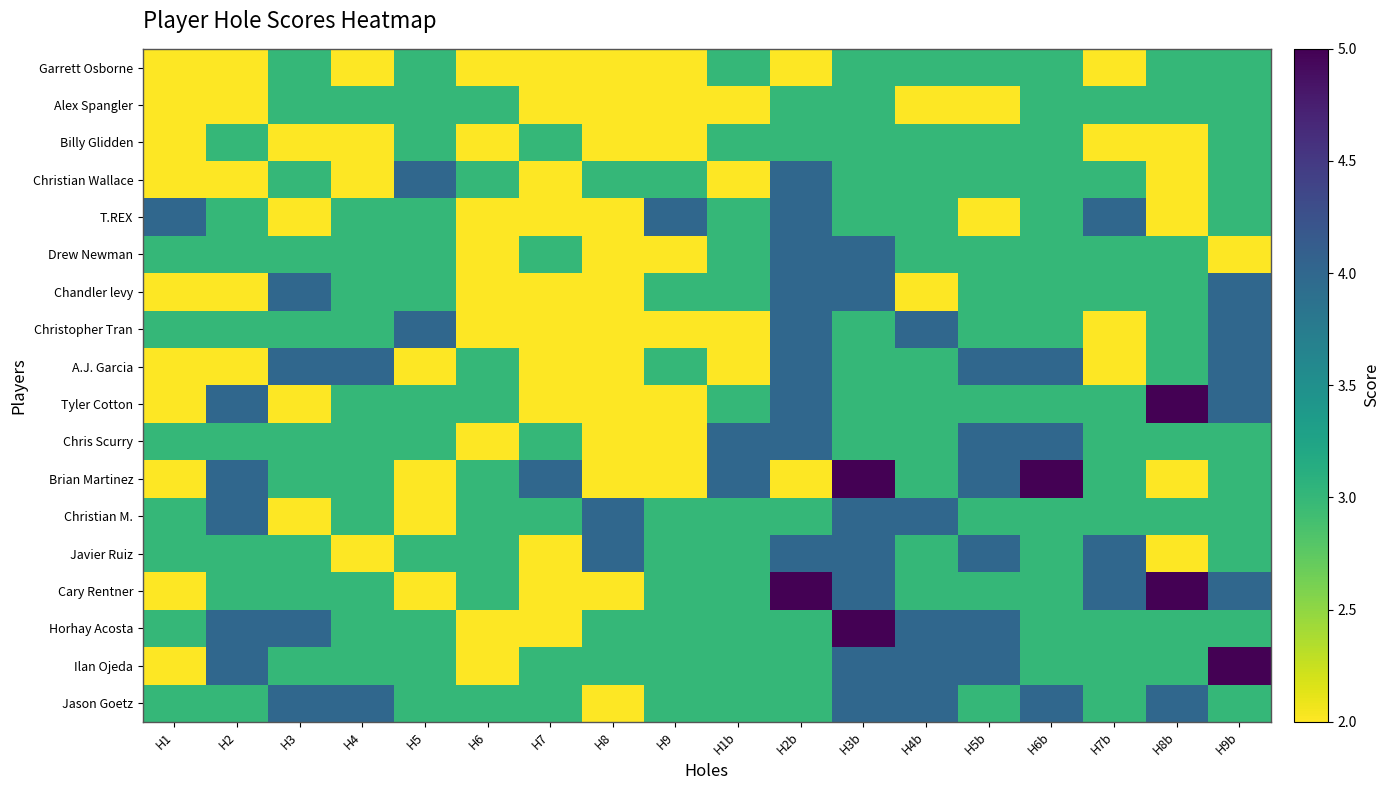

What is the difference between the highest and lowest values at H9?

2